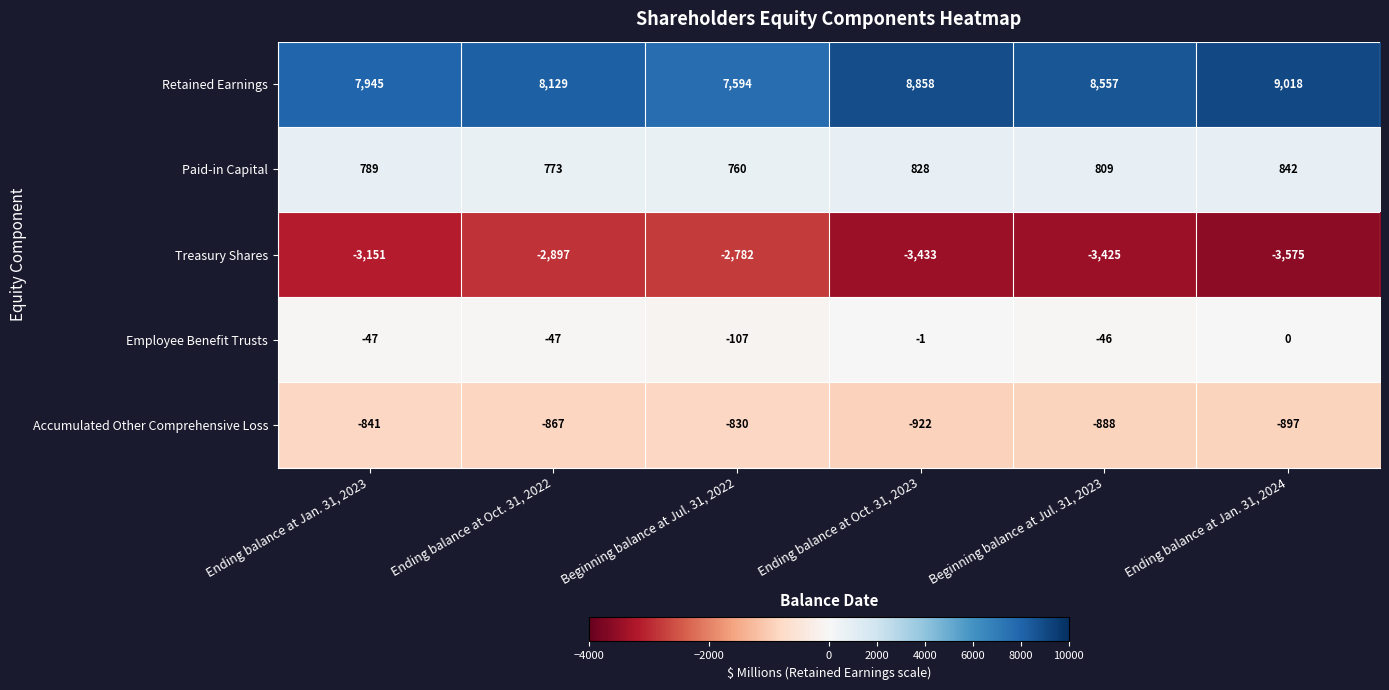

The Accumulated Other Comprehensive Loss series shows -897 at Ending balance at Jan. 31, 2024. True or false?

True